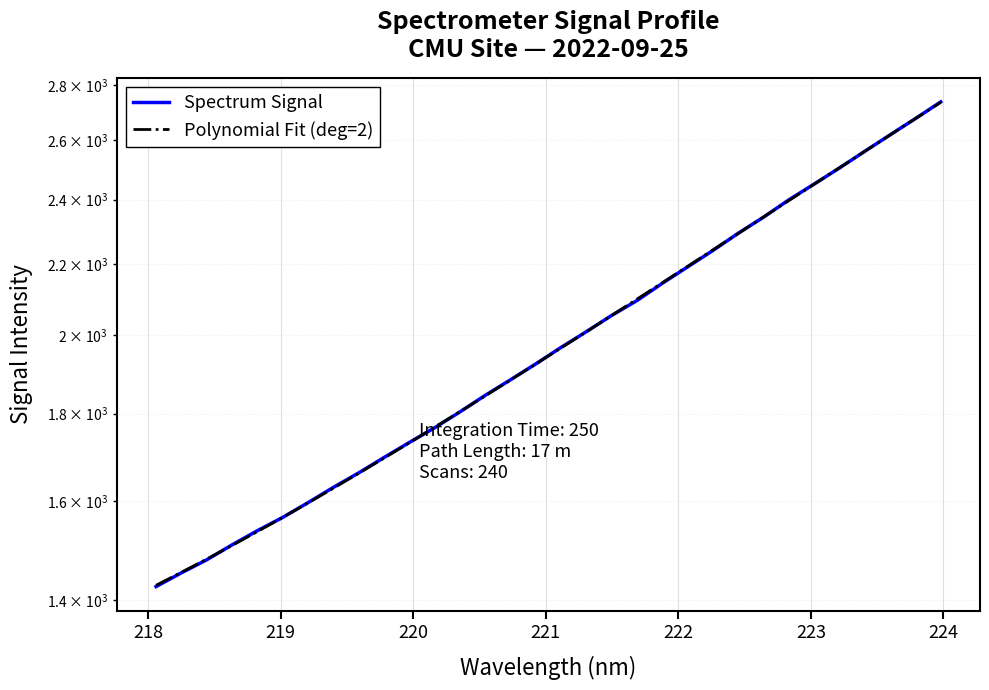

The value of Polynomial Fit (deg=2) at 224 is 2501.7. True or false?

False